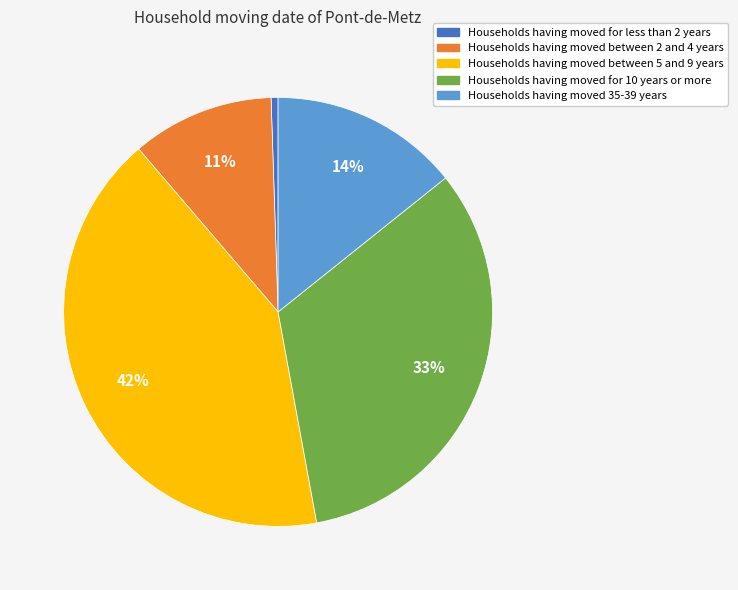

To the nearest percent, what is the difference between the largest and smallest slice percentages?

41%